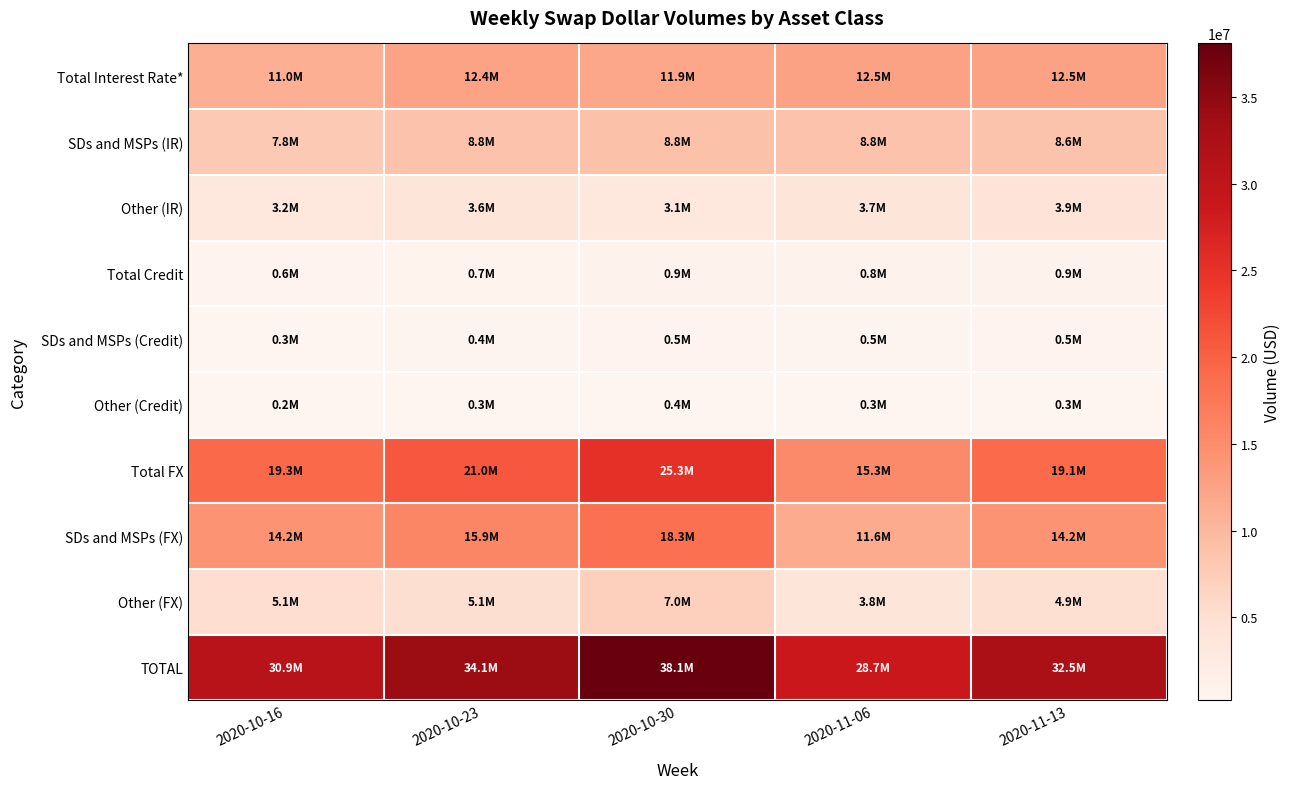

Reading left to right, what are all the values shown in this chart?

Total Interest Rate*: 2020-10-16=11026525	2020-10-23=12412022	2020-10-30=11905086	2020-11-06=12514168	2020-11-13=12528653
SDs and MSPs (IR): 2020-10-16=7833718	2020-10-23=8772643	2020-10-30=8812260	2020-11-06=8769398	2020-11-13=8583159
Other (IR): 2020-10-16=3192807	2020-10-23=3639379	2020-10-30=3092826	2020-11-06=3744770	2020-11-13=3945494
Total Credit: 2020-10-16=560614	2020-10-23=703356	2020-10-30=906332	2020-11-06=812861	2020-11-13=872901
SDs and MSPs (Credit): 2020-10-16=345277	2020-10-23=446669	2020-10-30=549903	2020-11-06=505522	2020-11-13=526190
Other (Credit): 2020-10-16=215337	2020-10-23=256688	2020-10-30=356428	2020-11-06=307339	2020-11-13=346710
Total FX: 2020-10-16=19286378	2020-10-23=20962878	2020-10-30=25268120	2020-11-06=15346560	2020-11-13=19060767
SDs and MSPs (FX): 2020-10-16=14177939	2020-10-23=15889121	2020-10-30=18294718	2020-11-06=11591933	2020-11-13=14198811
Other (FX): 2020-10-16=5108438	2020-10-23=5073757	2020-10-30=6973402	2020-11-06=3754627	2020-11-13=4861956
TOTAL: 2020-10-16=30873517	2020-10-23=34078257	2020-10-30=38079538	2020-11-06=28673589	2020-11-13=32462320